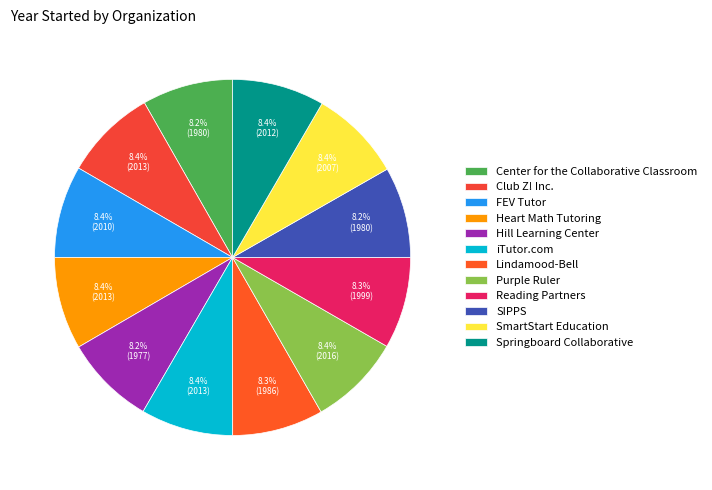

To the nearest percent, what percentage of the pie is Club Z! Inc.?

8%